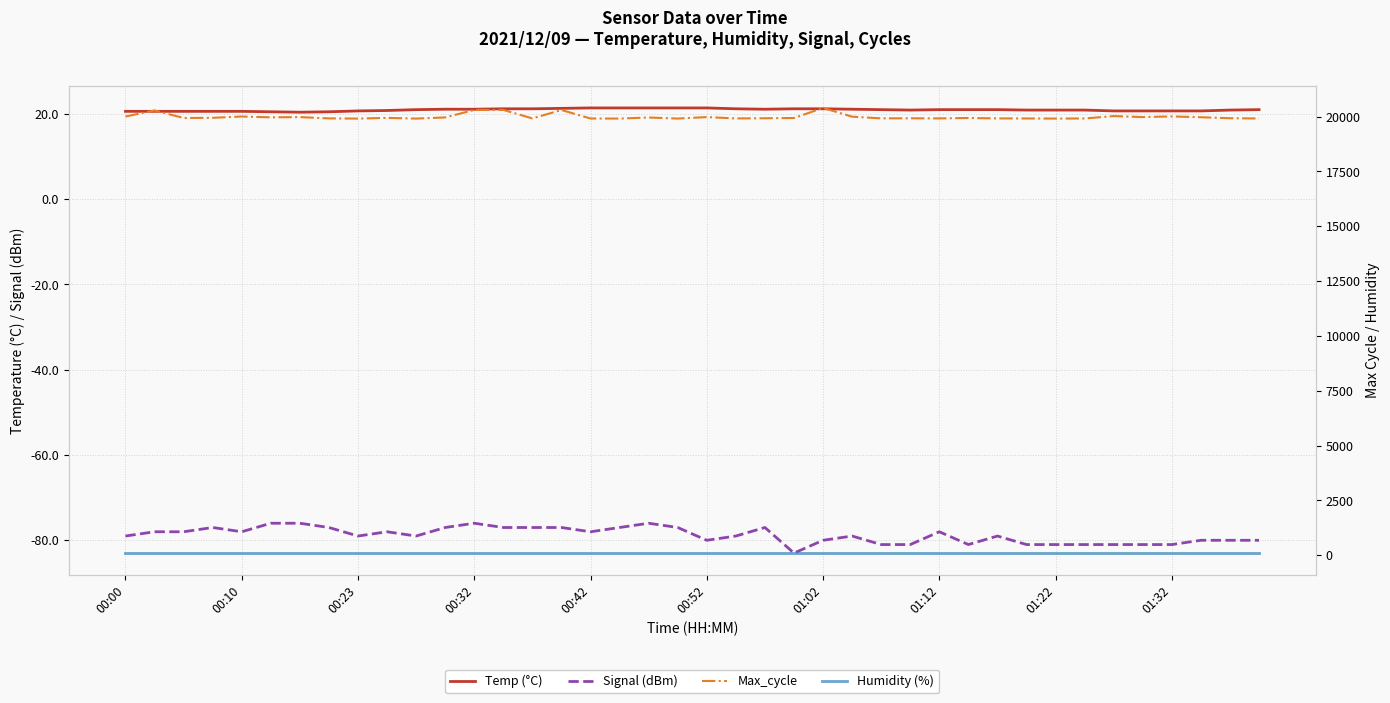

Where does the Max_cycle series first go above 19940?

00:00